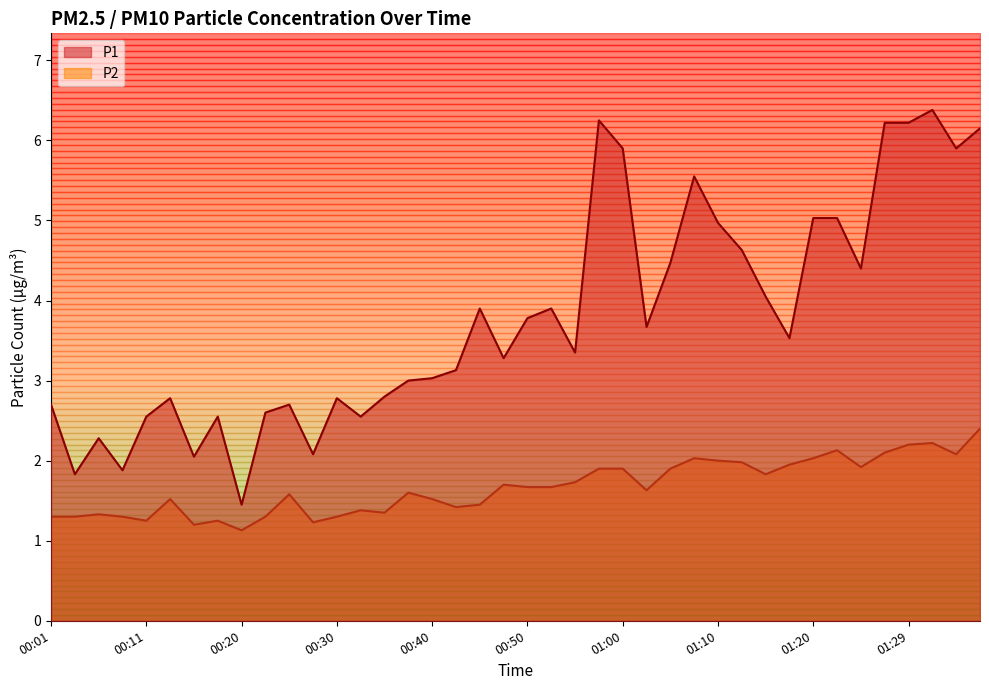

True or false: P1 has more than 1 points higher than both neighbors.

True